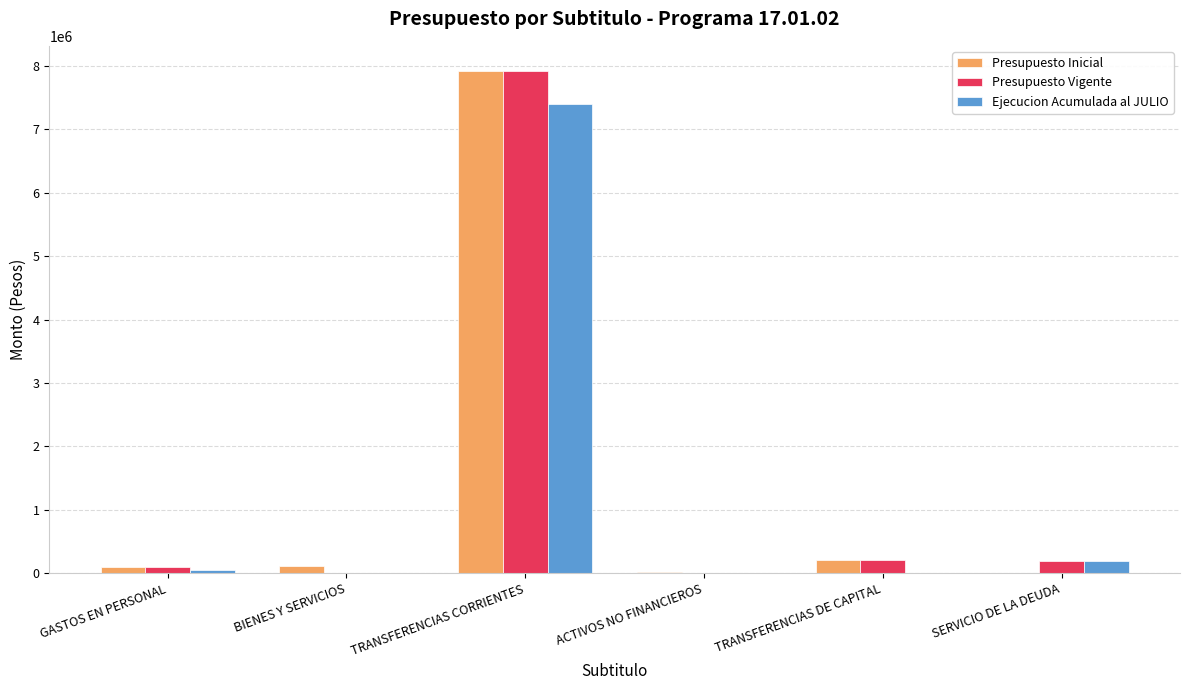

How many series are shown in this chart?

3